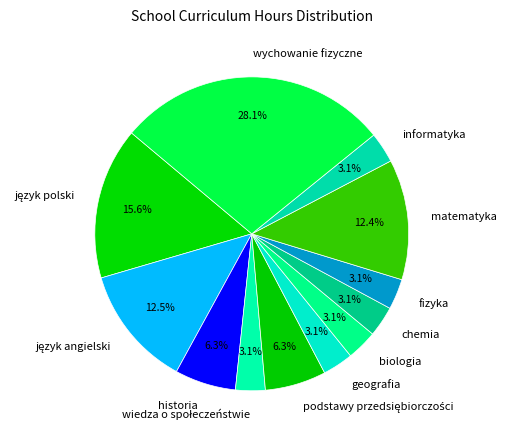

Do fizyka and matematyka together represent more than half of the pie?

No